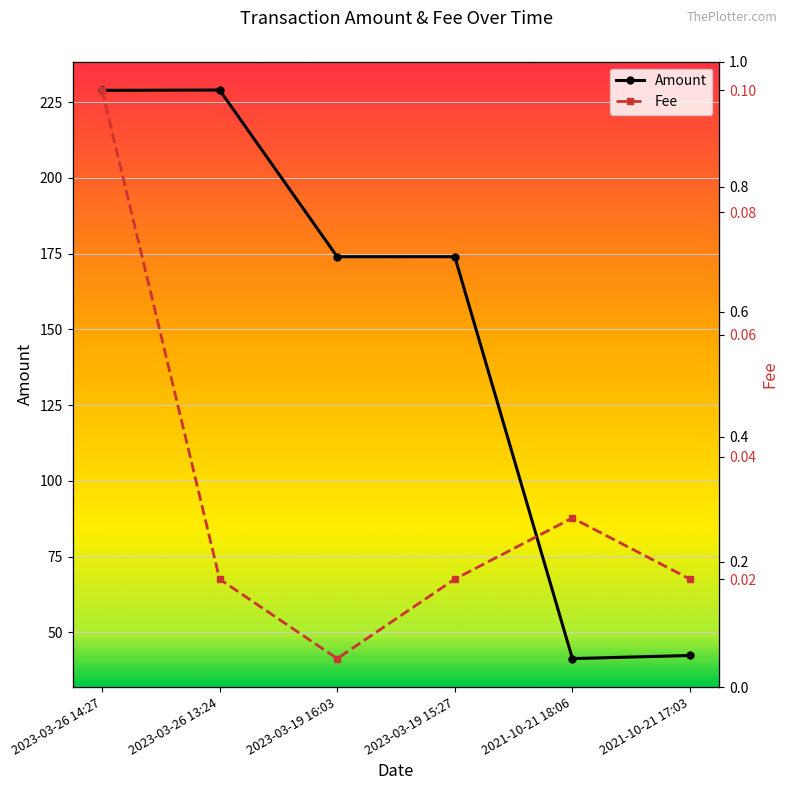

At 2021-10-21 17:03, list the series in order from largest to smallest.

Amount, Fee